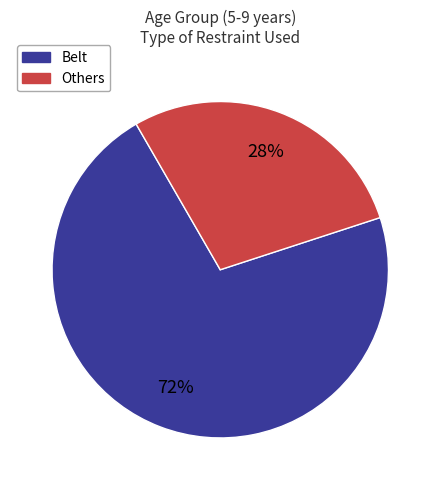

Is there a majority slice in this chart?

Yes